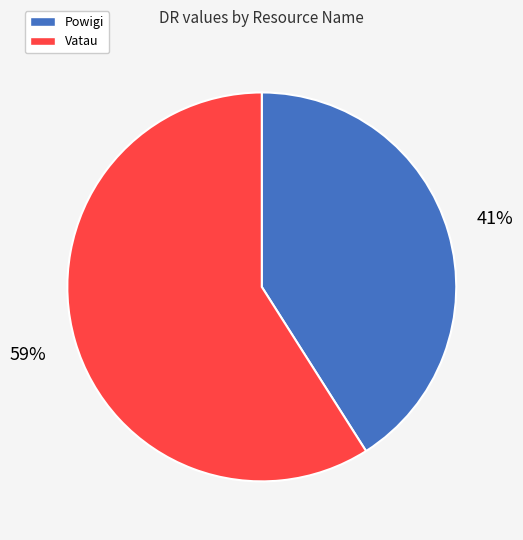

Does any single category account for the majority?

Yes